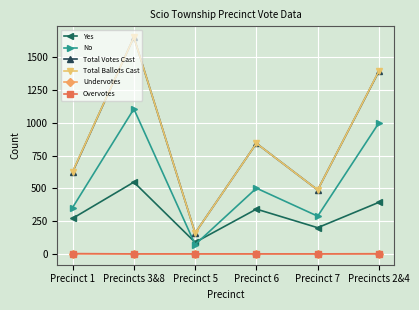

Does the chart have visible grid lines?

Yes